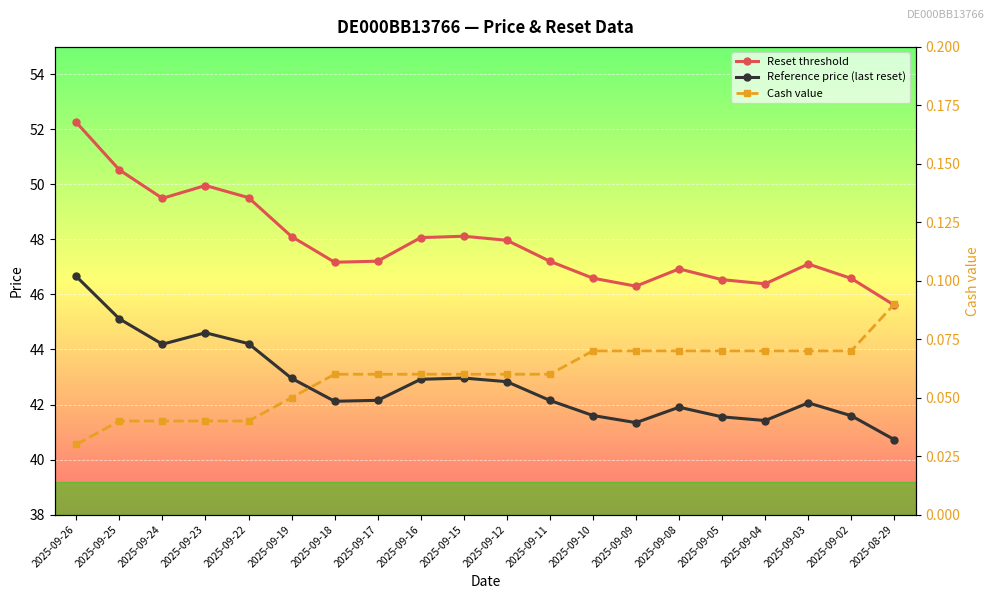

The value of Cash value at 2025-09-16 is 0.0. True or false?

False